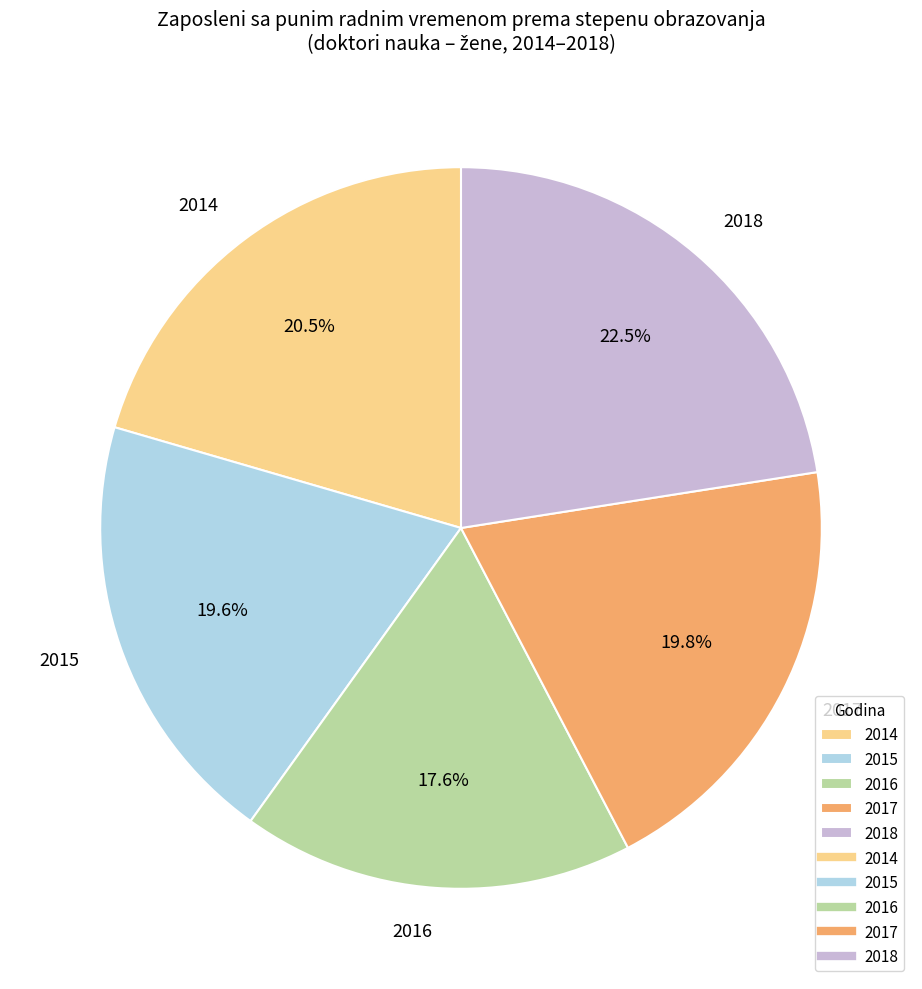

To the nearest percent, what is the average slice percentage?

20%